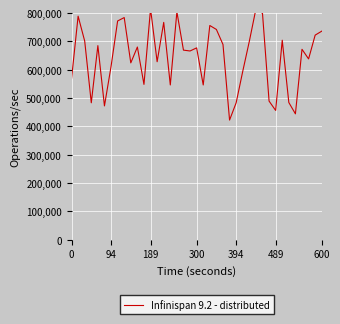

Reading left to right, extract all data points from this chart.

568000	789000	701000	483000	685000	472000	611000	772000	784000	624000	680000	548000	815000	628000	767000	546000	804000	669000	666000	677000	546000	756000	742000	689000	422000	483000	594000	700000	814000	799000	489000	456000	704000	484000	444000	672000	638000	722000	736000